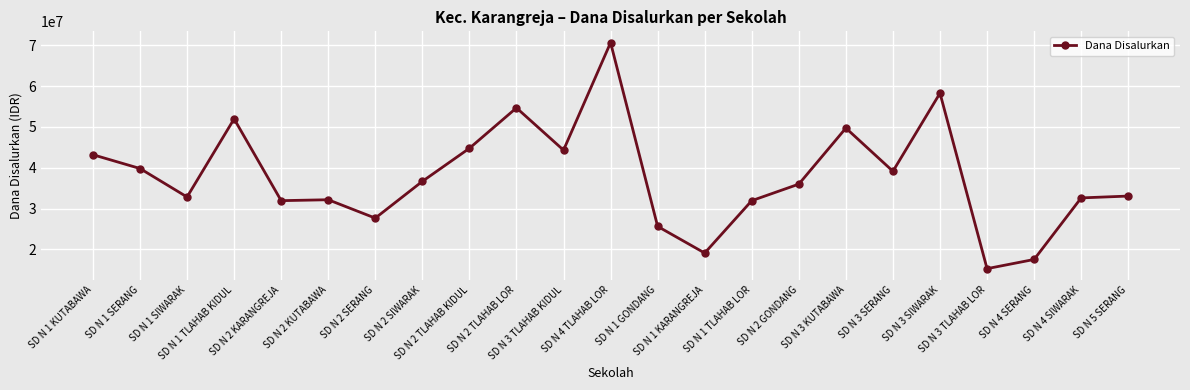

True or false: the data shows 74127155 at SD N 2 TLAHAB LOR.

False